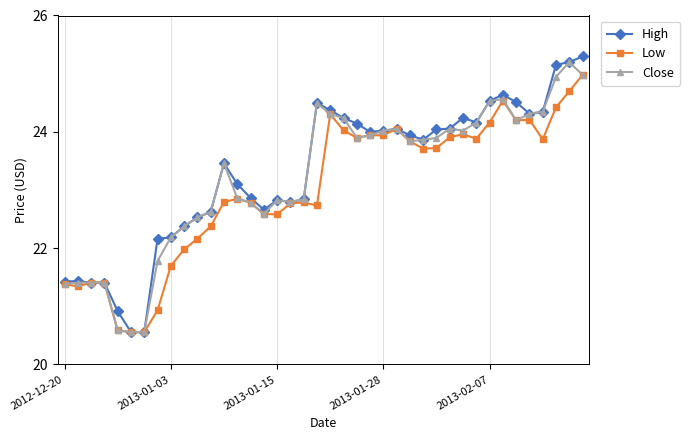

Is this an area chart (filled region under the line)?

No